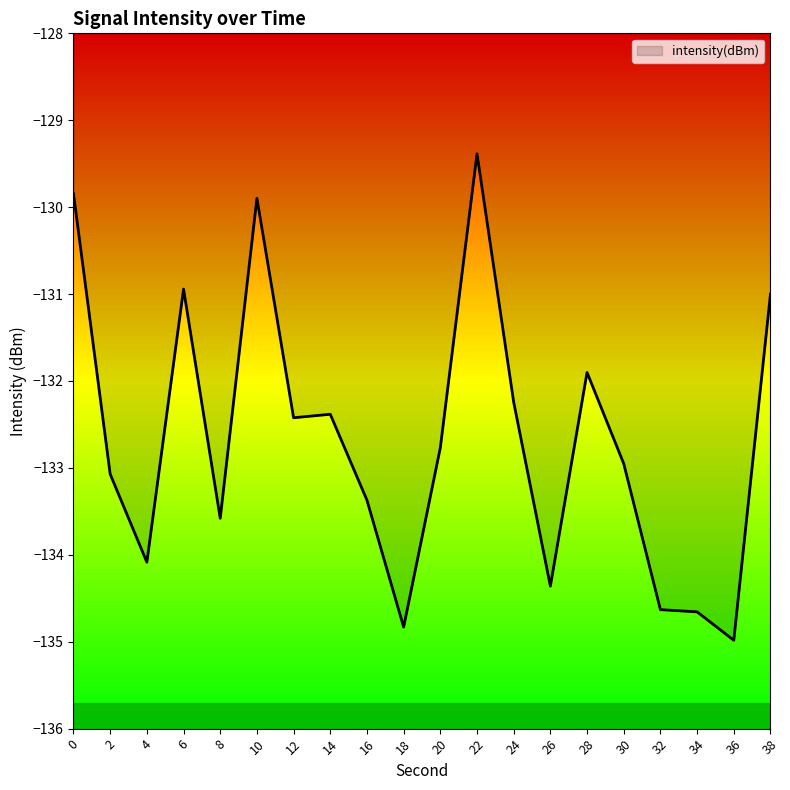

Count the number of data series in this chart.

1